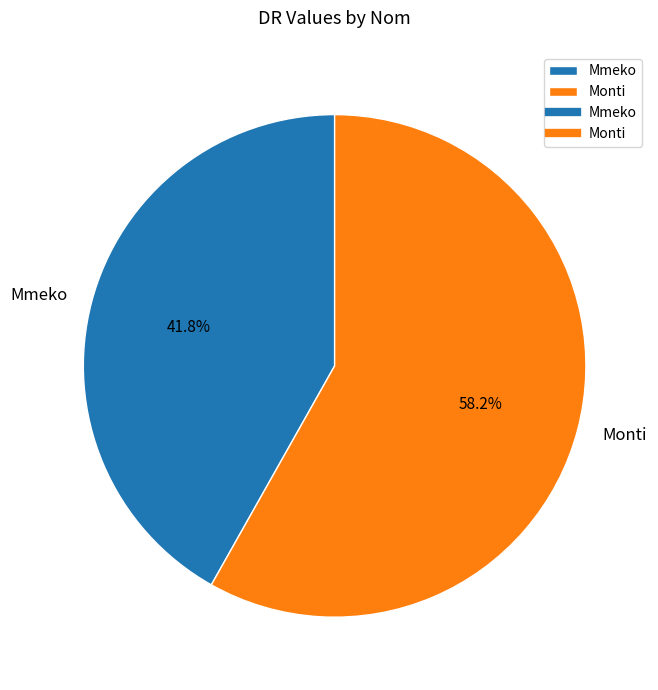

Which slice is the smallest?

Mmeko